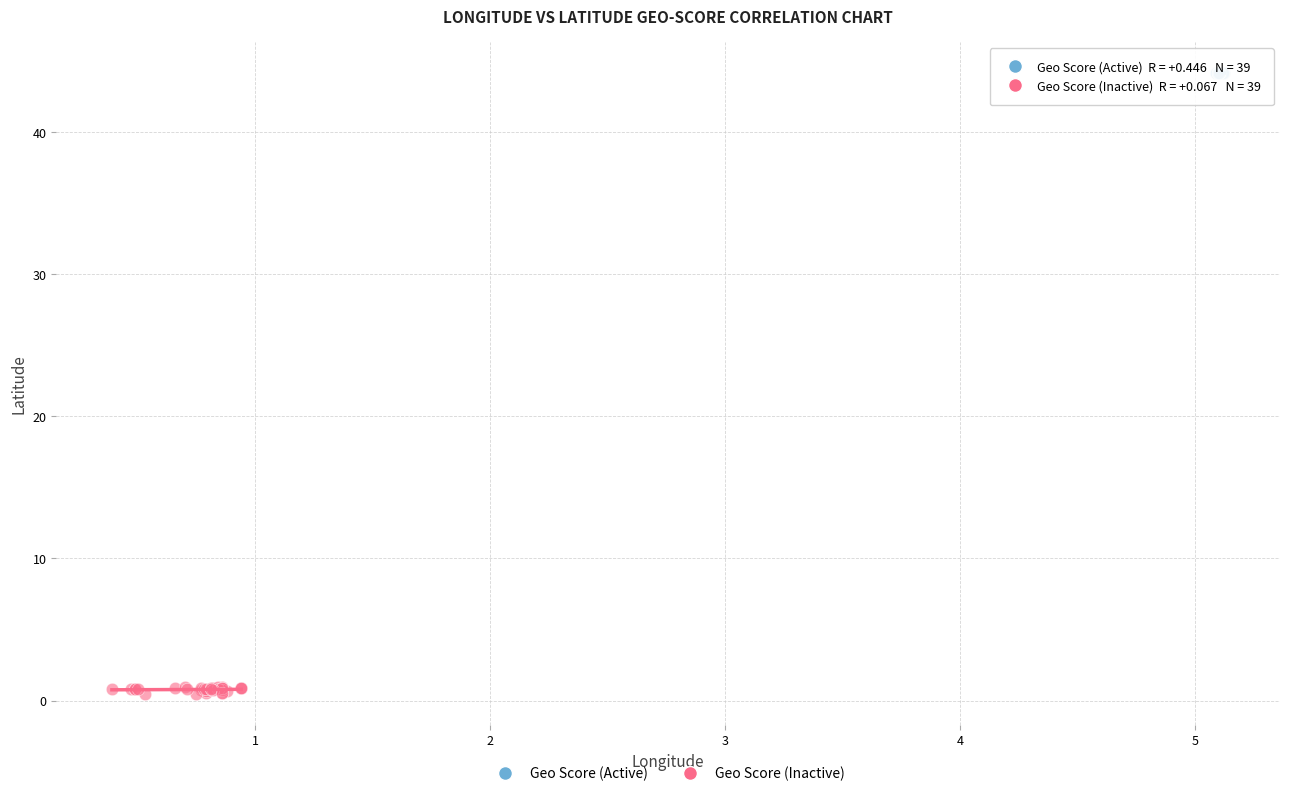

Which series contains the lowest Y value?

Geo Score (Inactive)